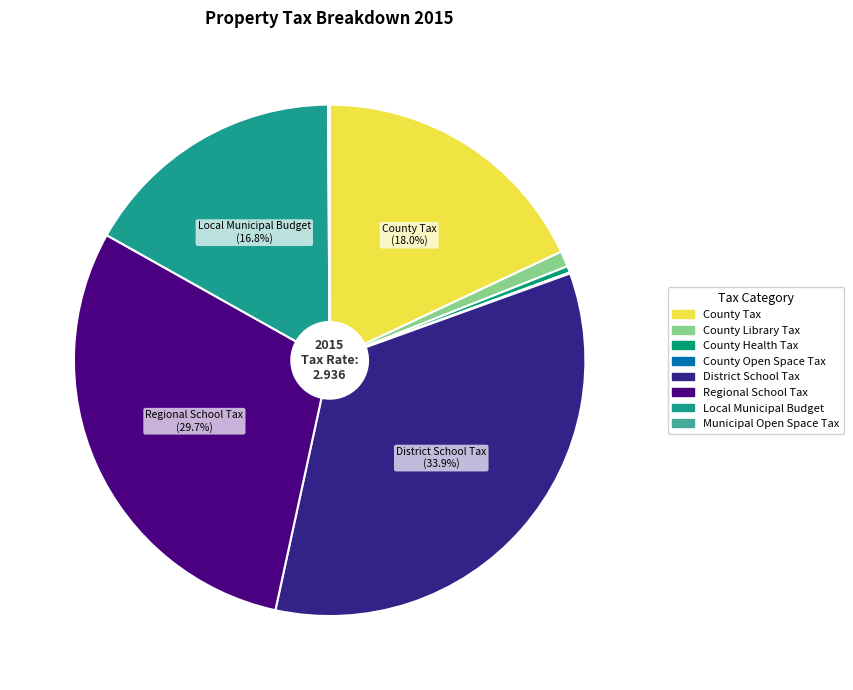

Rank the categories by value from highest to lowest.

District School Tax, Regional School Tax, County Tax, Local Municipal Budget, County Library Tax, County Health Tax, Municipal Open Space Tax, County Open Space Tax